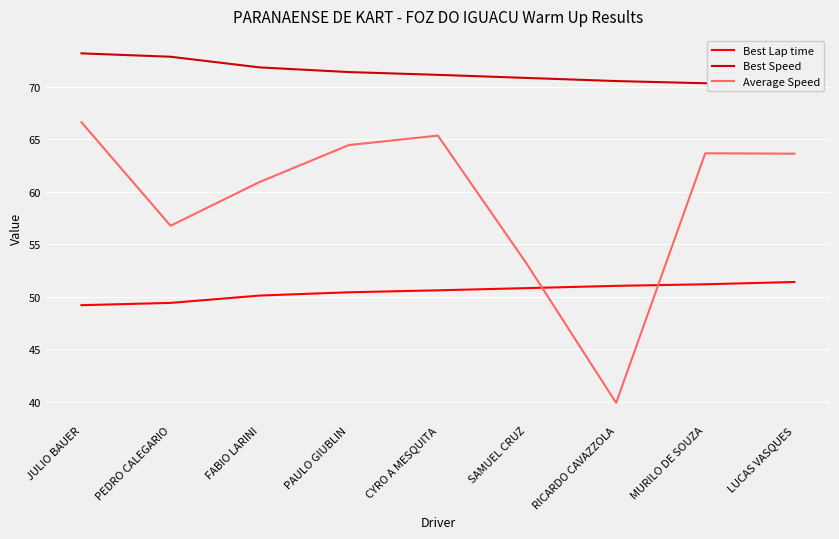

Which series has the largest range (max minus min)?

Average Speed